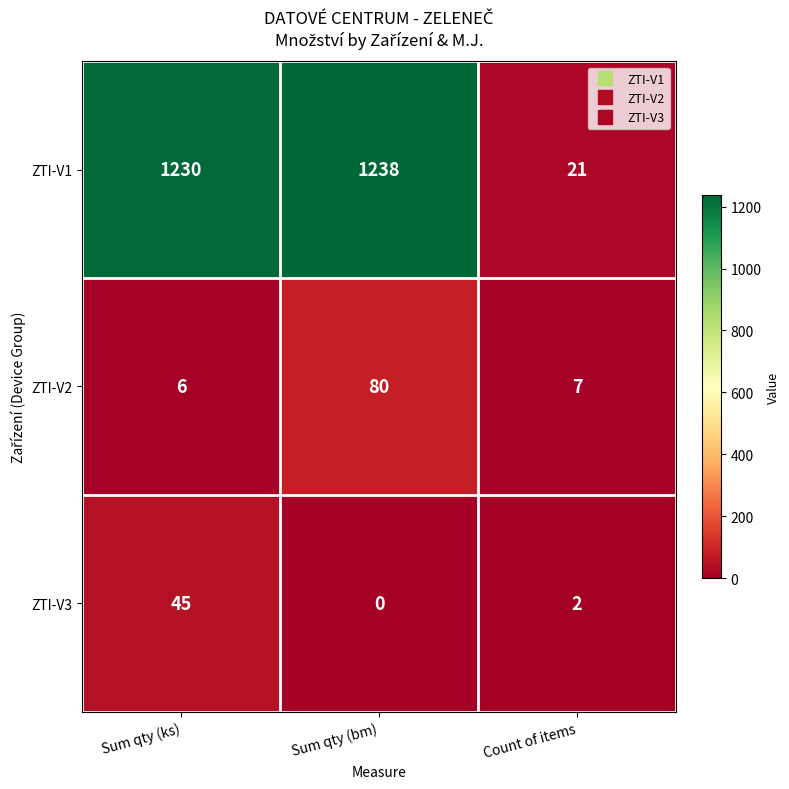

Reading left to right, extract all data points from this chart.

ZTI-V1: 1230	1238	21
ZTI-V2: 6	80	7
ZTI-V3: 45	0	2